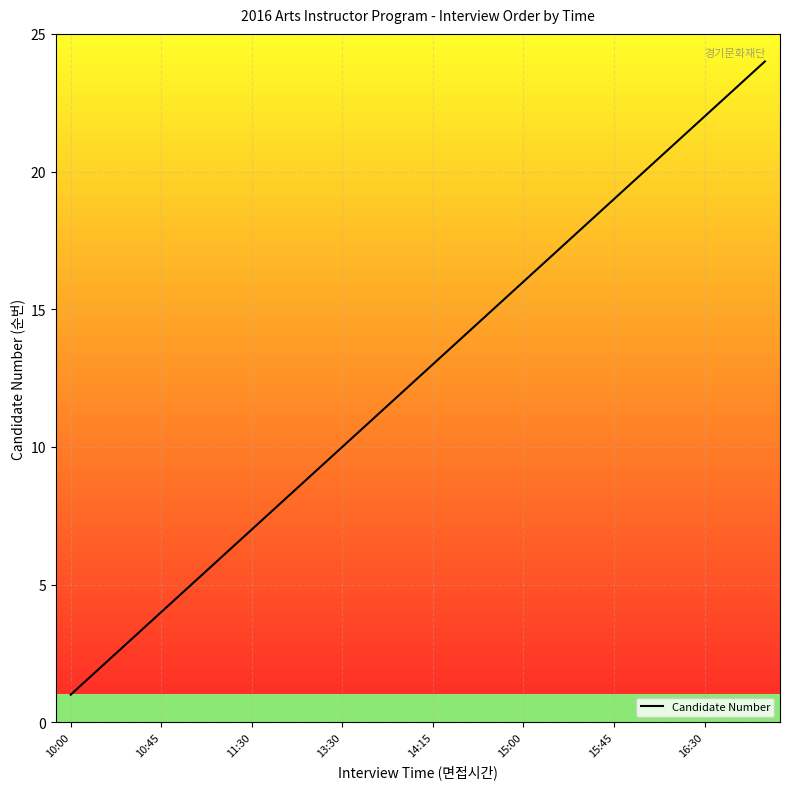

What is the difference between the maximum and minimum values?

23